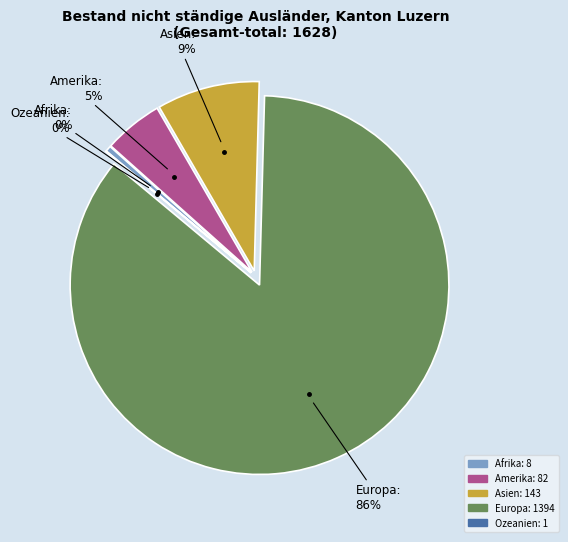

Which slice is the largest?

Europa